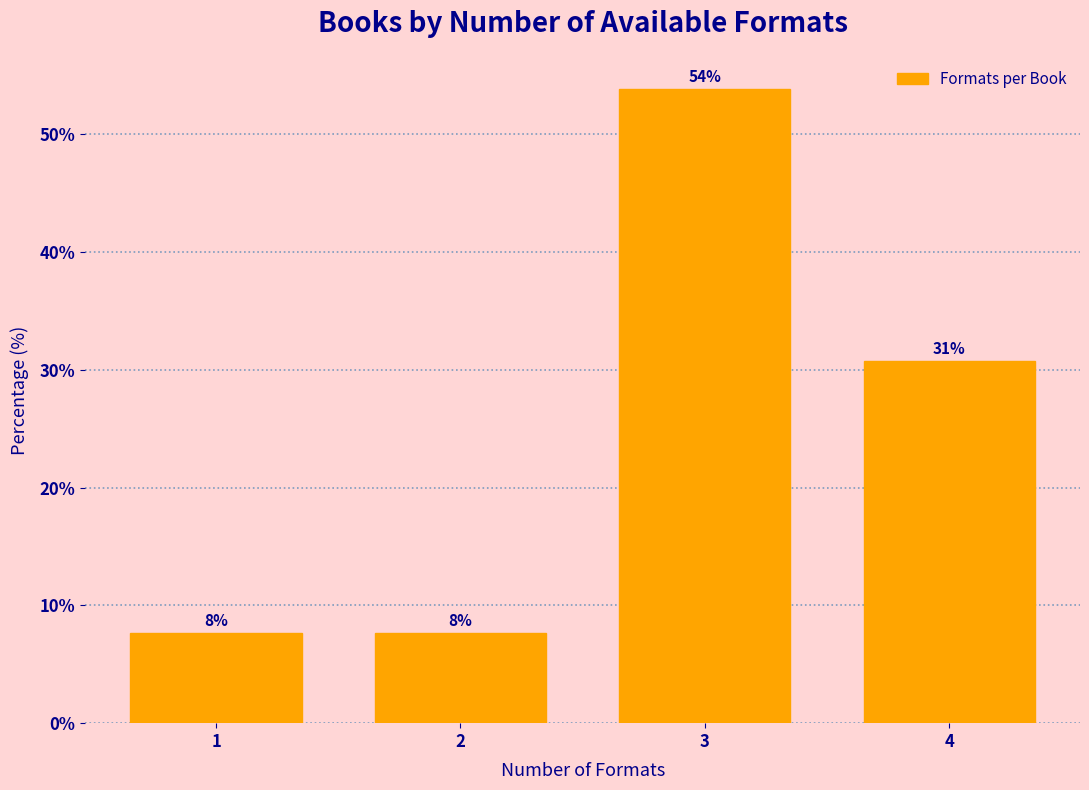

How many bars are there in total?

4